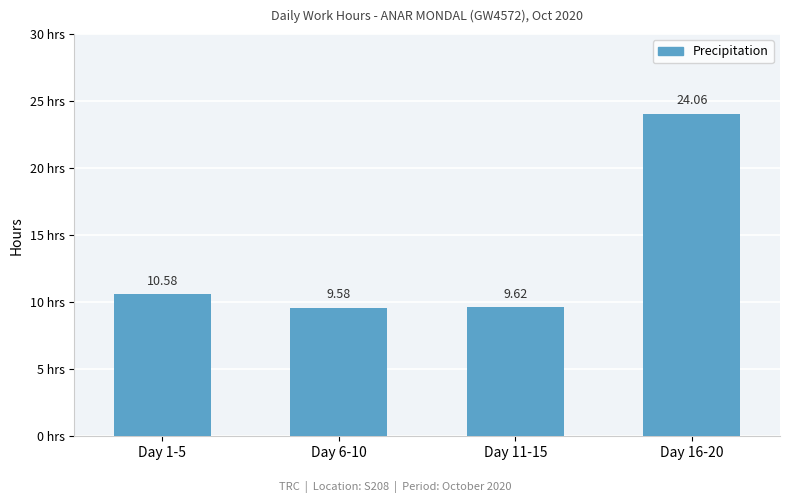

List the labels in order of value, smallest first.

Day 6-10, Day 11-15, Day 1-5, Day 16-20